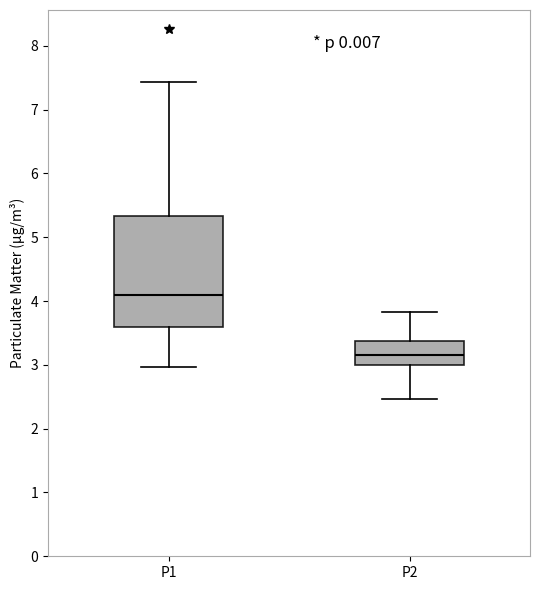

Where is the upper edge of the box for P1 on the y-axis? The values are not printed on the chart, so give them approximately, as read against the axis.

5.3